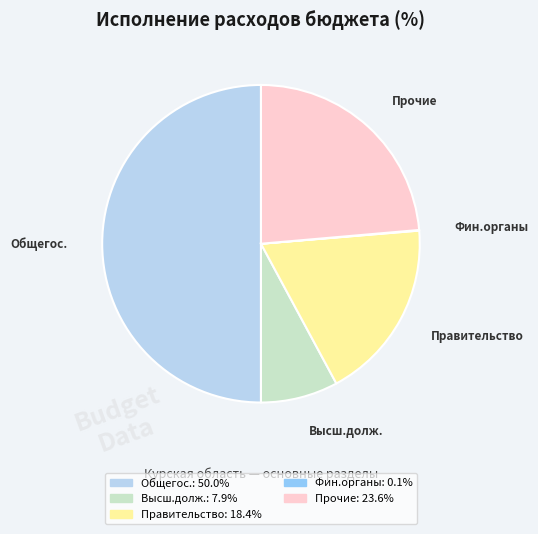

Approximately how many times larger is the value at Прочие compared to Правительство?

1.3